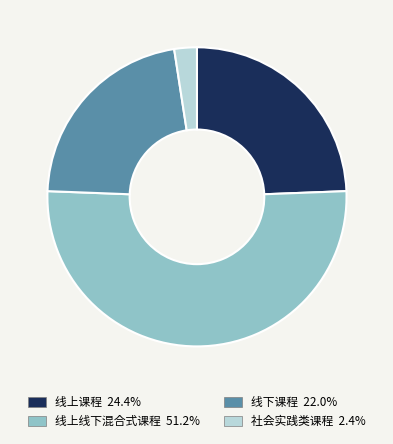

Rank the categories by value from lowest to highest.

社会实践类课程, 线下课程, 线上课程, 线上线下混合式课程